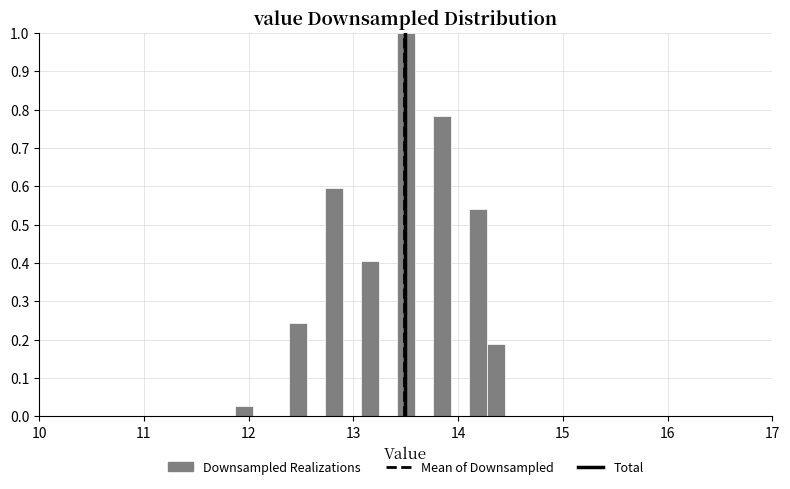

Read against the x-axis, roughly where is the centre of the tallest bar?

13.5